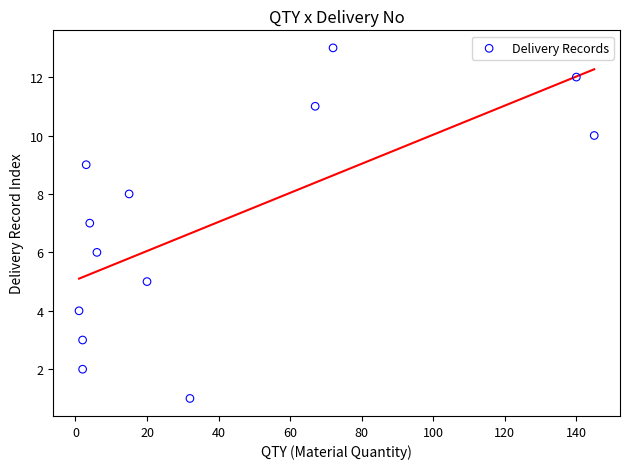

What is the range of X values (max minus min)?

144